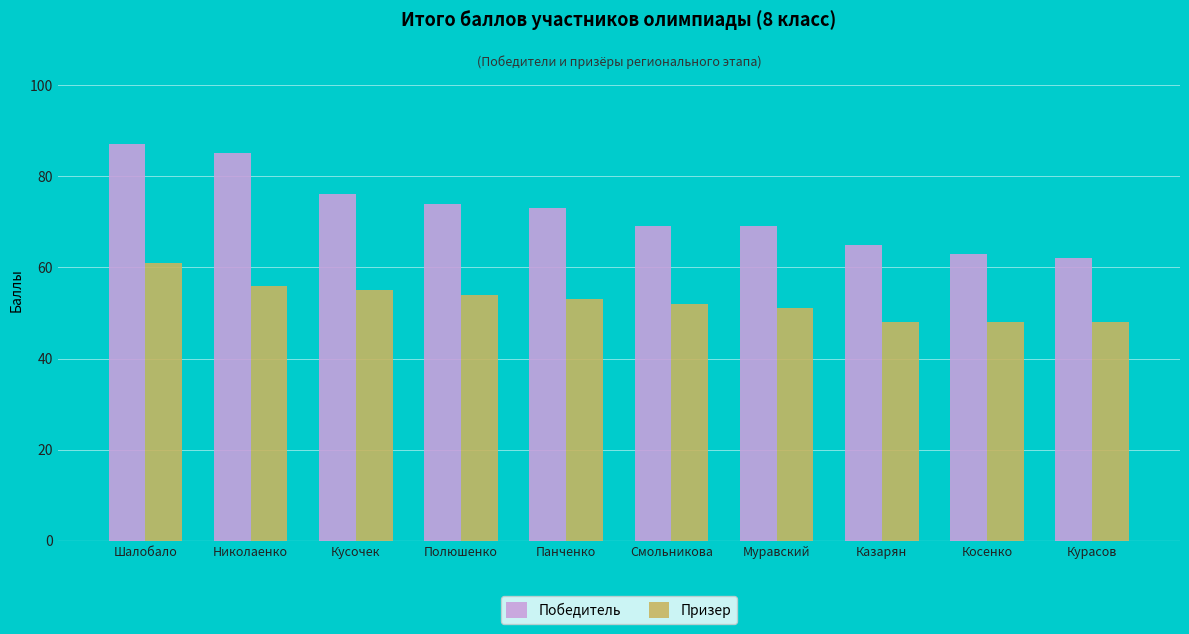

What is the label of the 2nd bar from the right?

Косенко